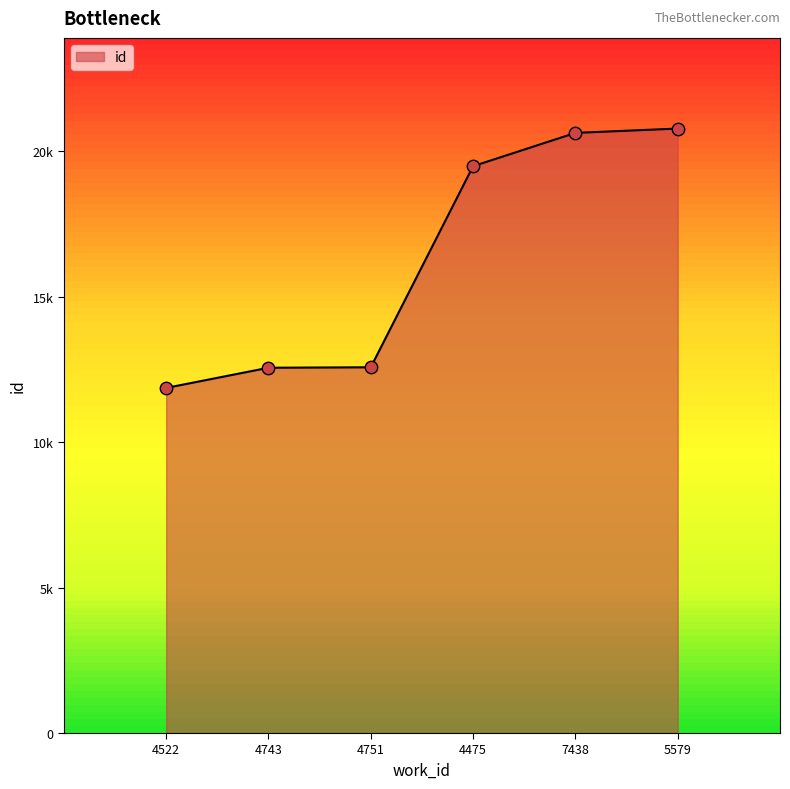

Approximately how many times larger is the value at 4475 compared to 7438?

0.9